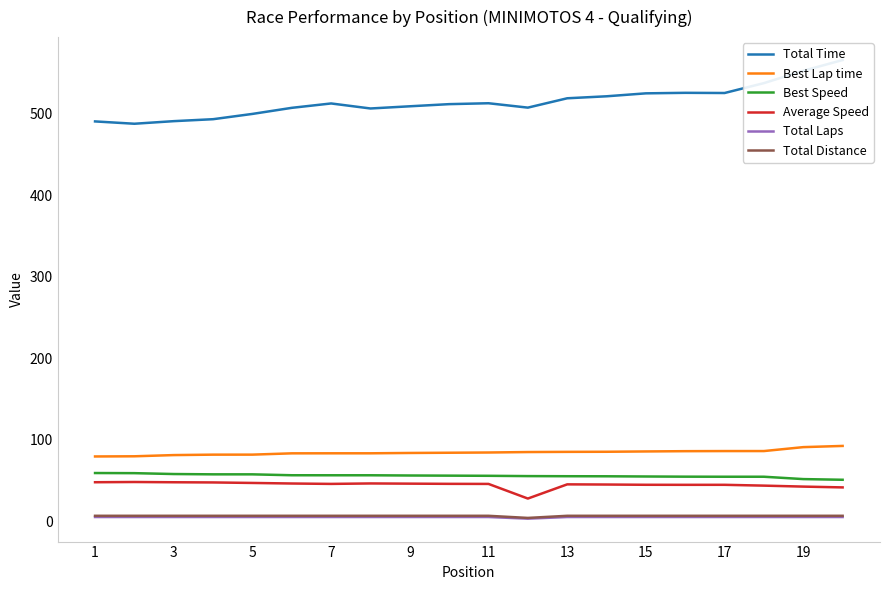

What is the approximate value of Best Lap time at 13?

85.0